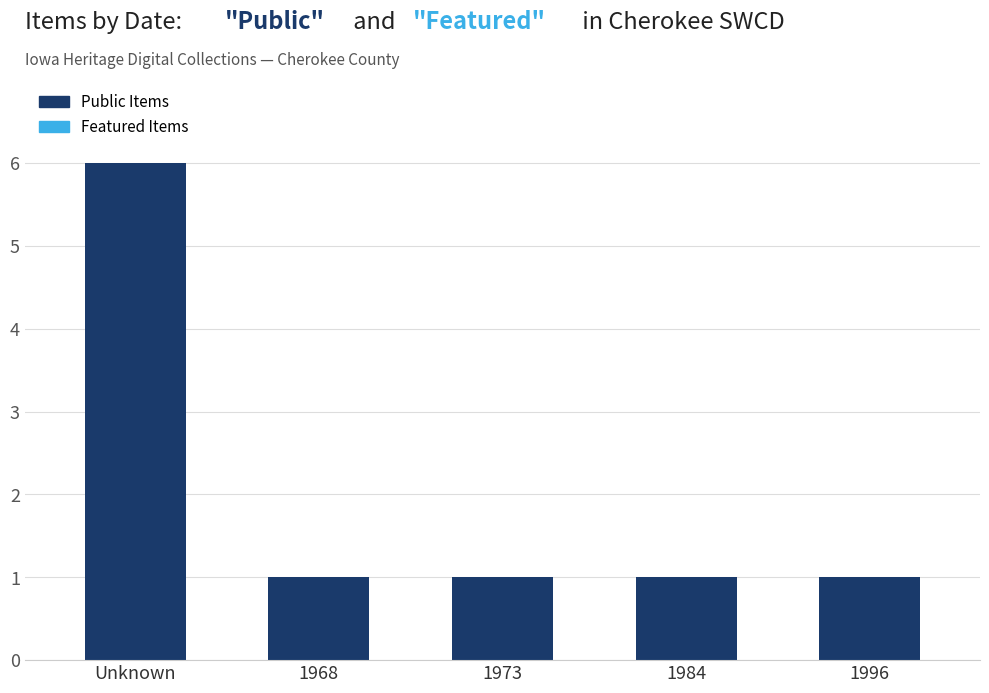

Reading left to right, transcribe all the data shown in this chart.

6	1	1	1	1